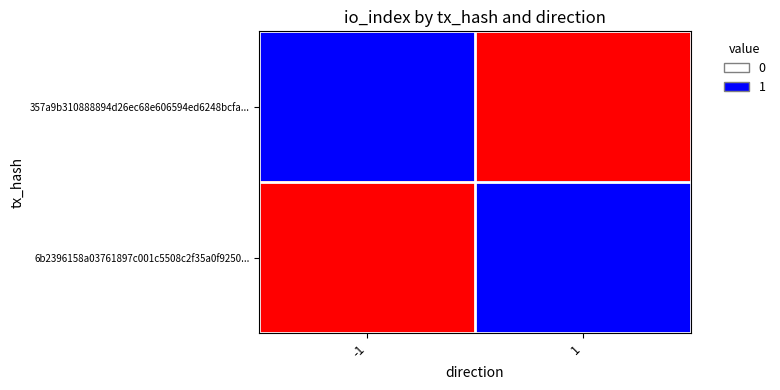

Which has a higher value, 1 or -1?

-1